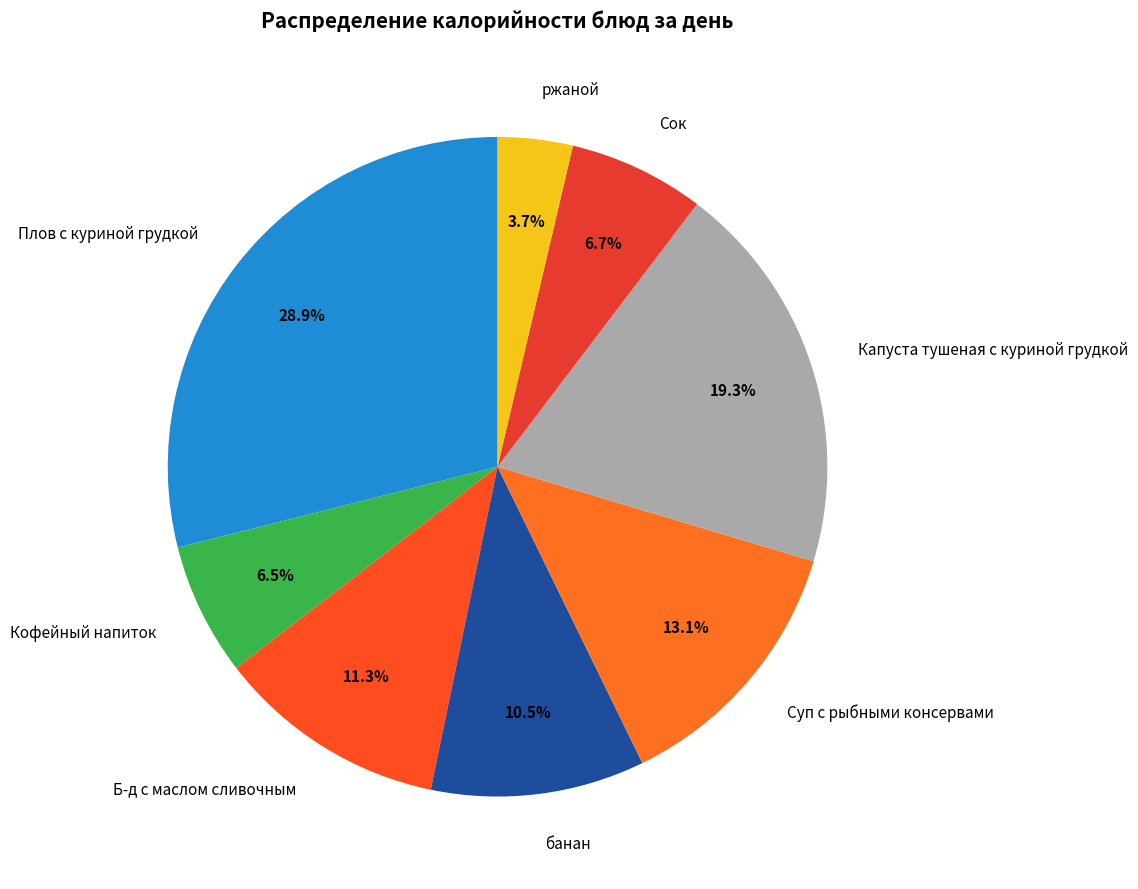

Is there a majority slice in this chart?

No